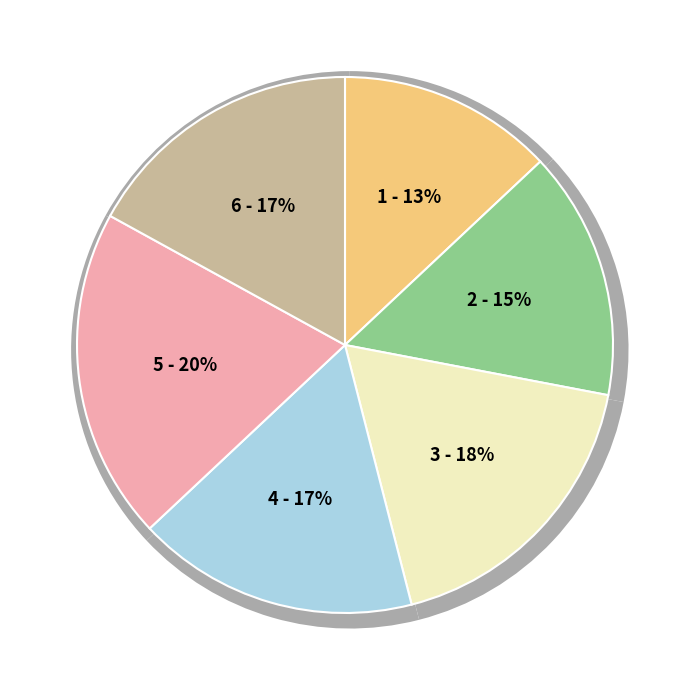

Is there any slice that represents more than half of the pie?

No